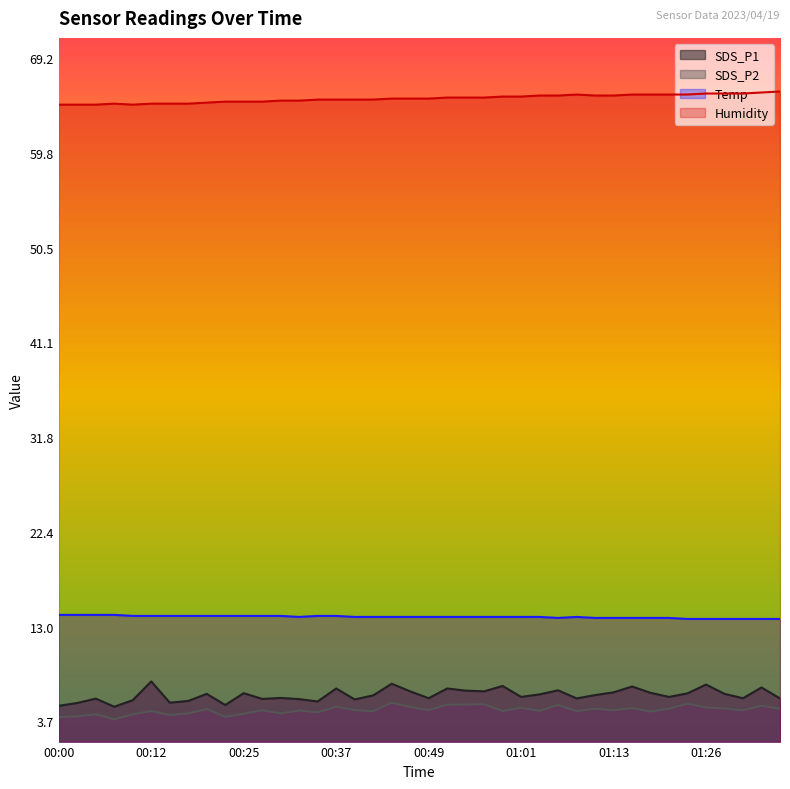

What is the average value of the SDS_P2 series?

4.8